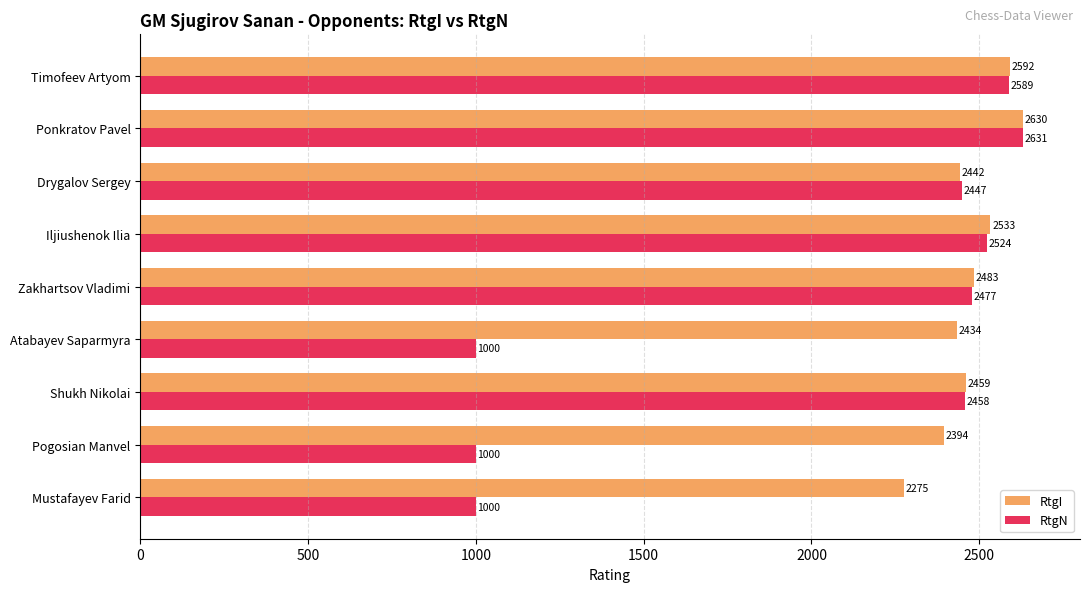

At which label is RtgI closest to 2452?

Shukh Nikolai